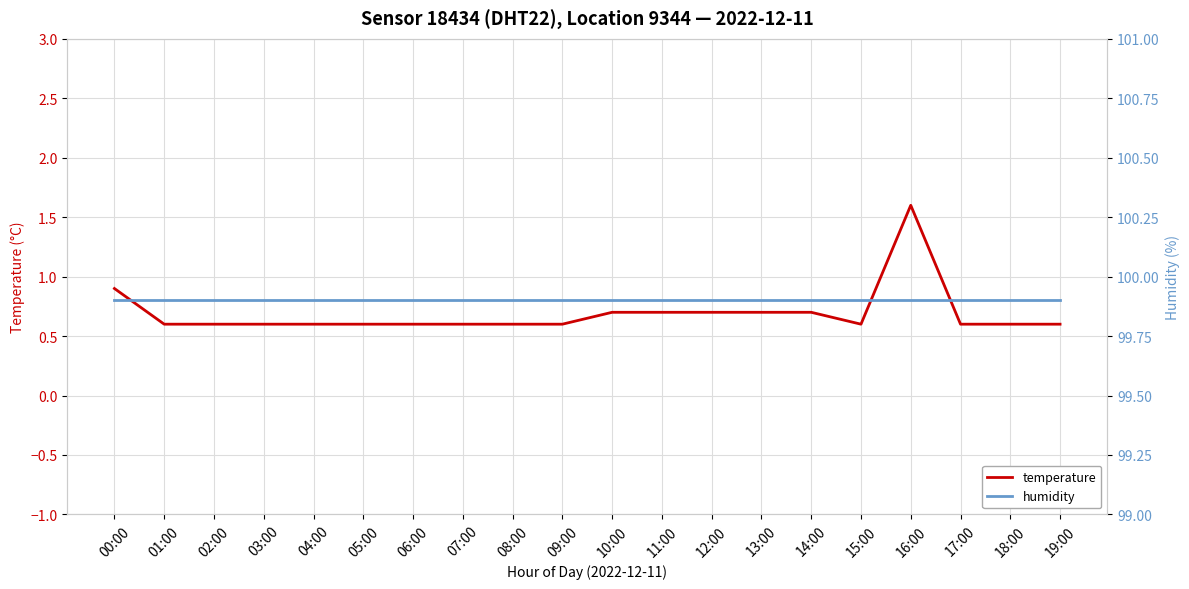

What is the approximate value of humidity at 09:00?

99.9